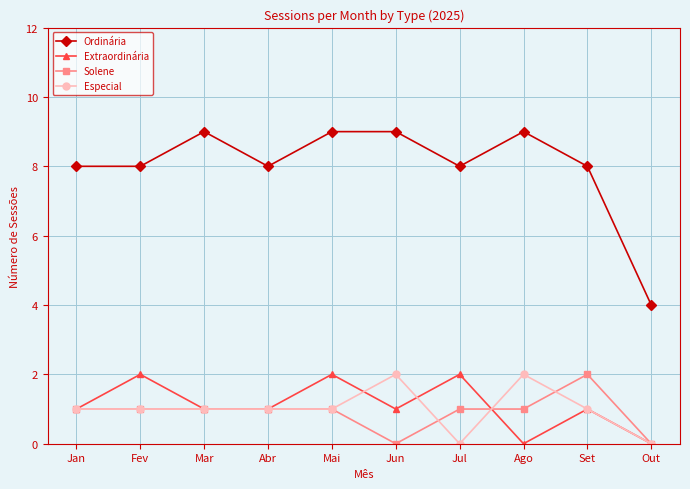

At Jun, list the series in order from smallest to largest.

Solene, Extraordinária, Especial, Ordinária